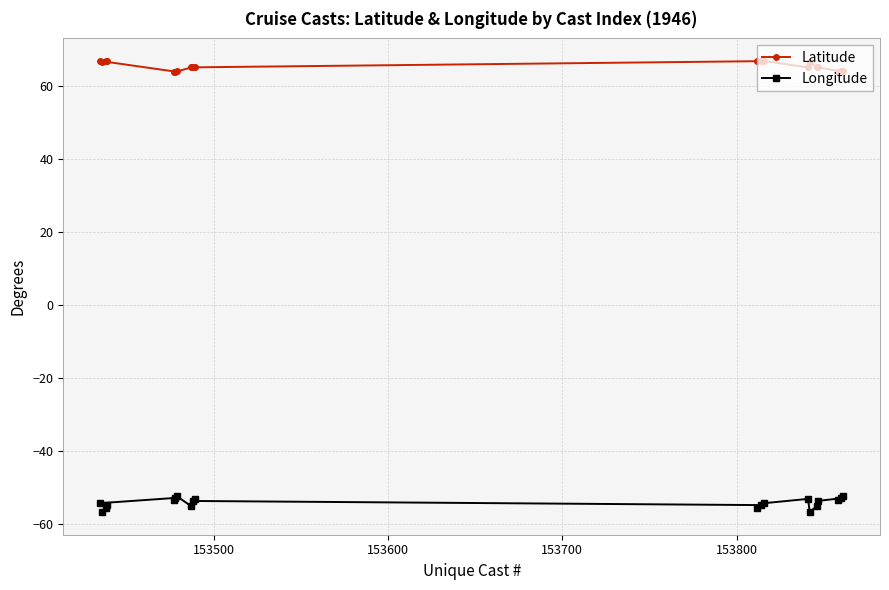

How many data points in Longitude are above -53?

4